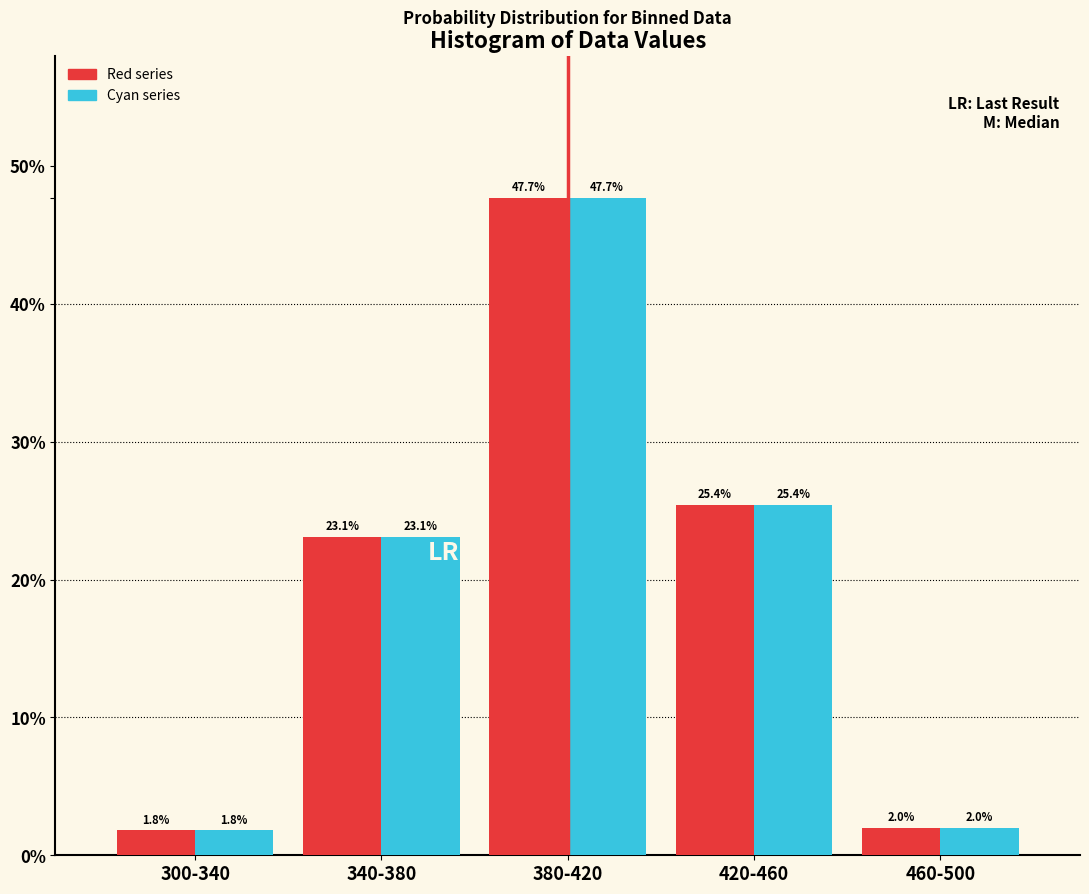

What is the total value across all series at 300-340?

3.6